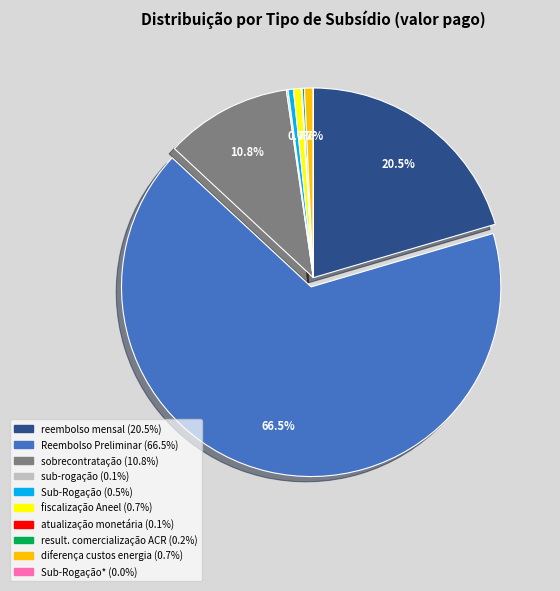

Does any single category account for the majority?

Yes